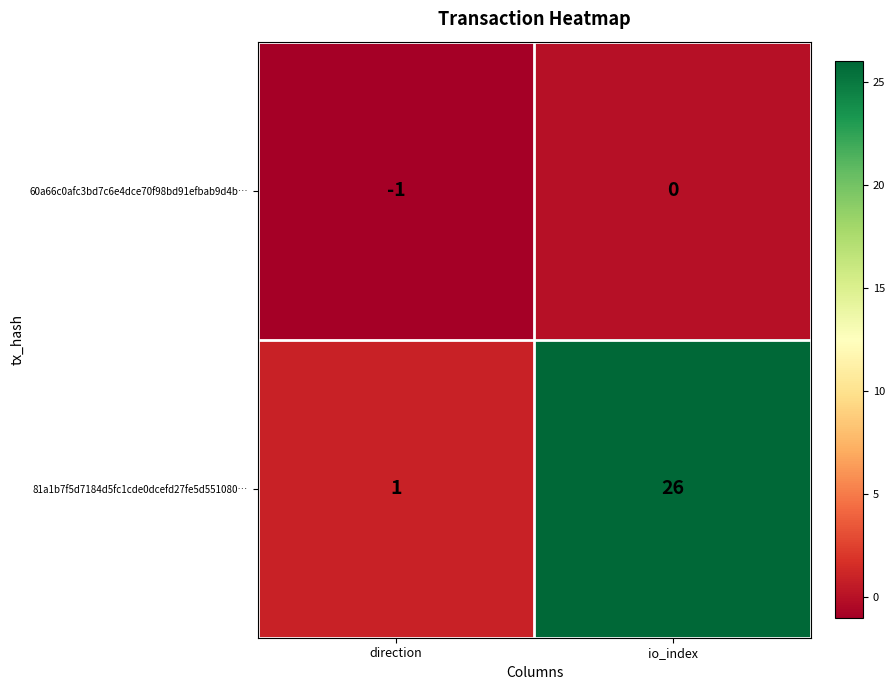

Rank the series by their maximum value, from lowest to highest.

60a66c0afc3bd7c6e4dce70f98bd91efbab9d4b…, 81a1b7f5d7184d5fc1cde0dcefd27fe5d551080…